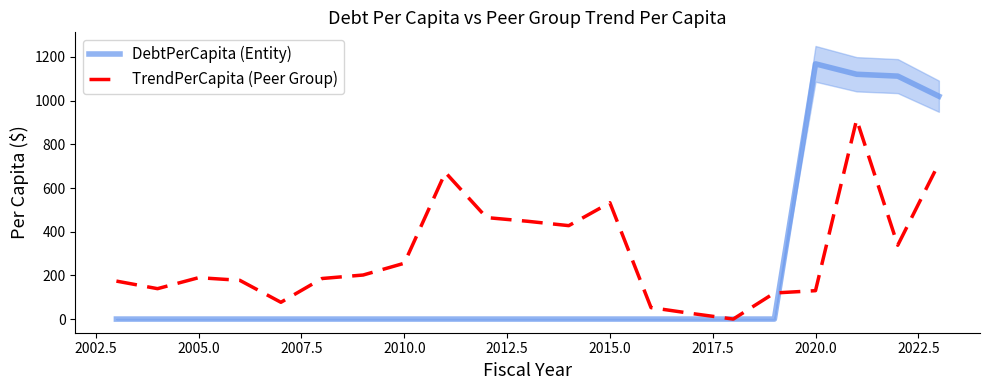

Reading left to right, transcribe all the data shown in this chart.

DebtPerCapita (Entity): 0.0	0.0	0.0	0.0	0.0	0.0	0.0	0.0	0.0	0.0	0.0	0.0	0.0	0.0	0.0	0.0	0.0	1168.6	1120.9	1112.4	1020.5
TrendPerCapita (Peer Group): 173.9	139.2	189.6	177.5	76.8	185.7	201.7	255.6	671.3	464.7	447.8	427.8	532.8	52.5	25.3	0.0	119.4	130.0	913.7	338.1	712.8